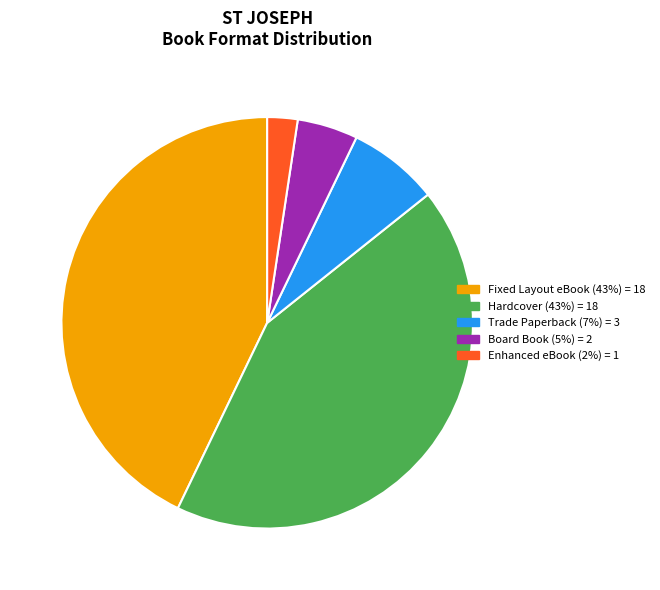

Which category has the smallest portion of the pie?

Enhanced eBook